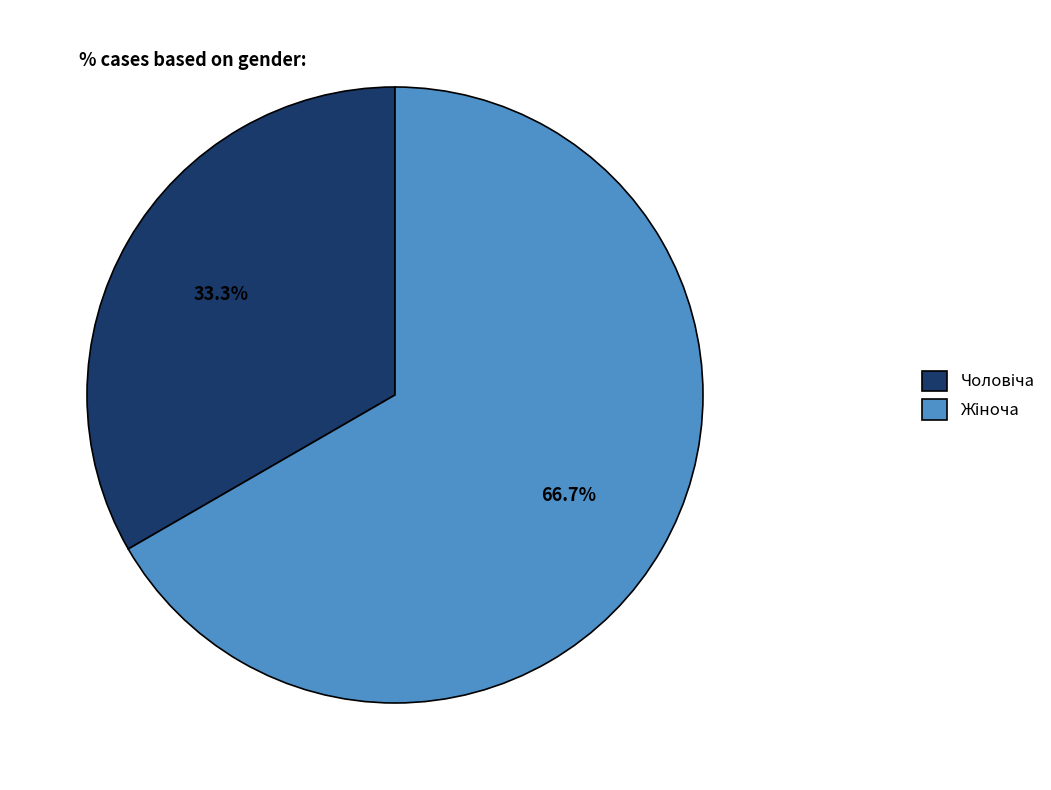

Is there any slice that represents more than half of the pie?

Yes